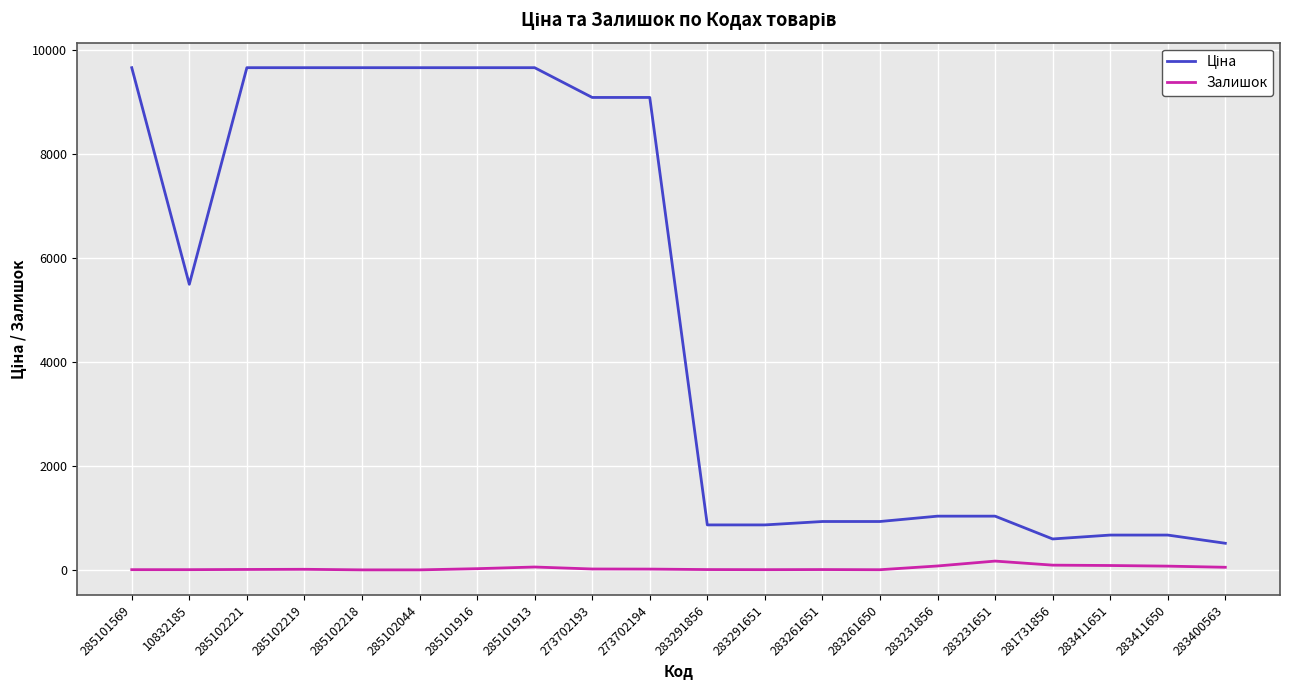

The Залишок series shows 3.0 at 285102044. True or false?

True